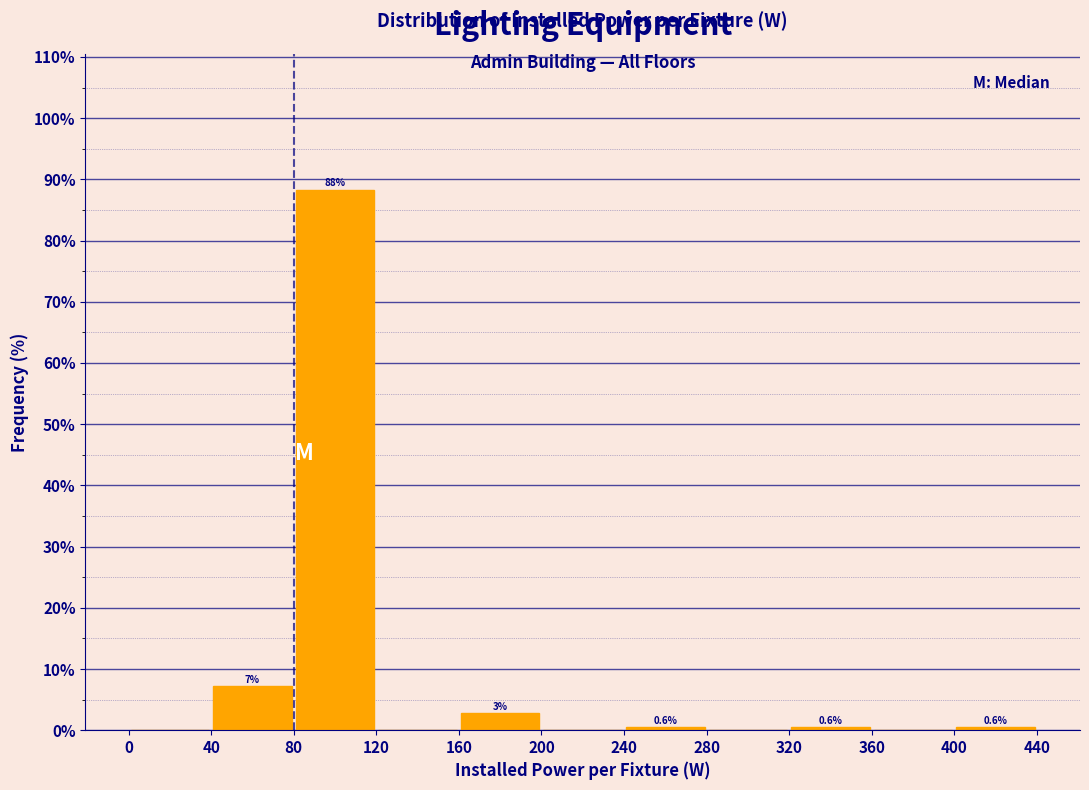

Which range on the x-axis has the tallest bar?

80 to 120